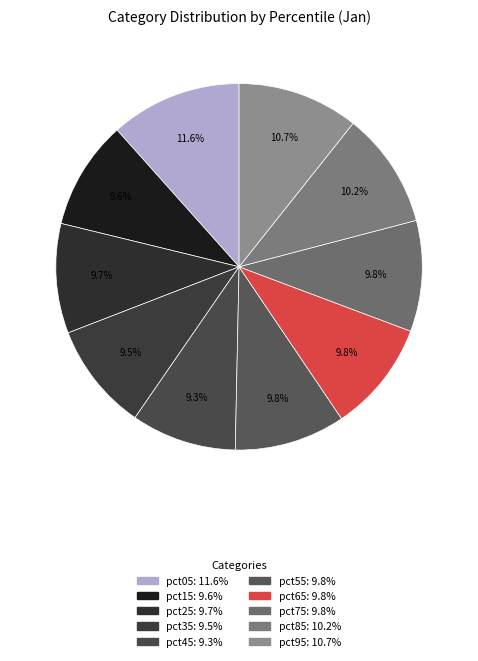

To the nearest percent, what percentage of the pie is pct25?

10%